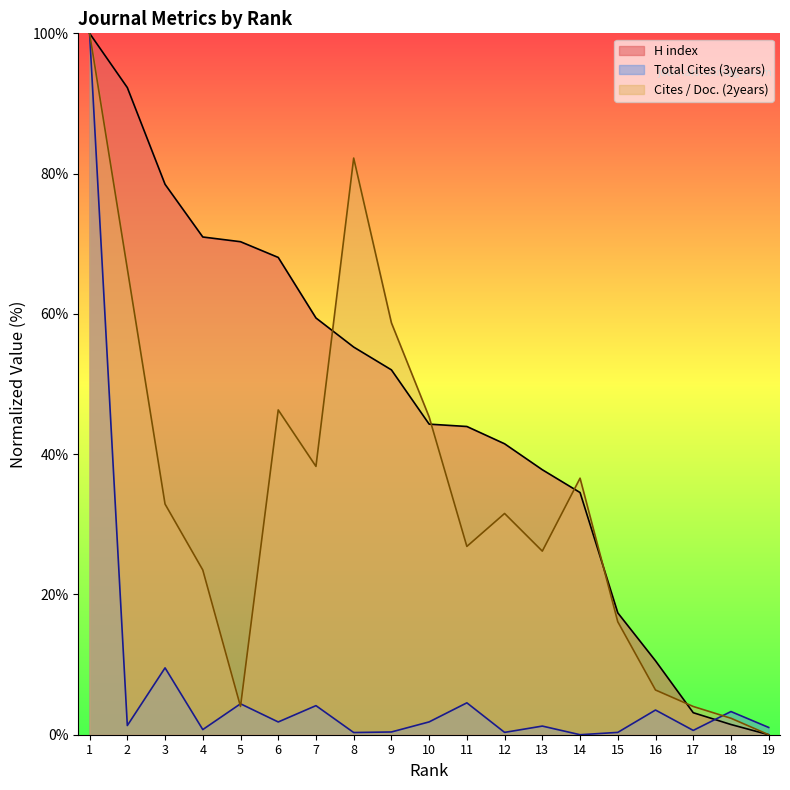

How many times do Total Cites (3years) and H index cross each other?

1